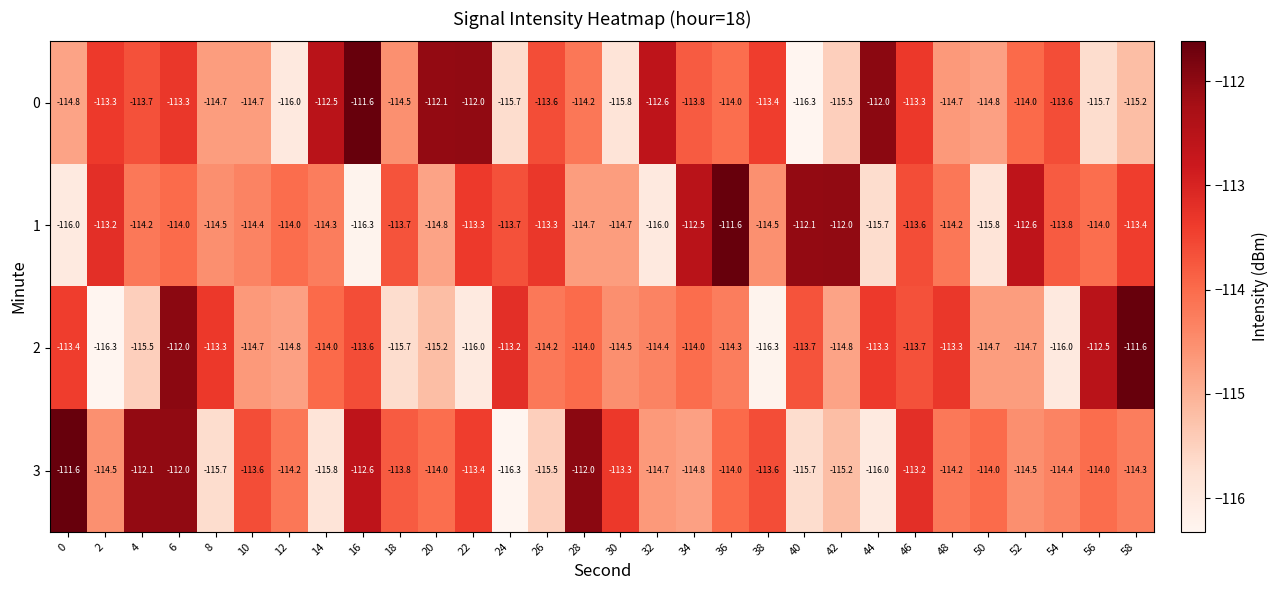

What is the total value across all series at 16?

-454.1